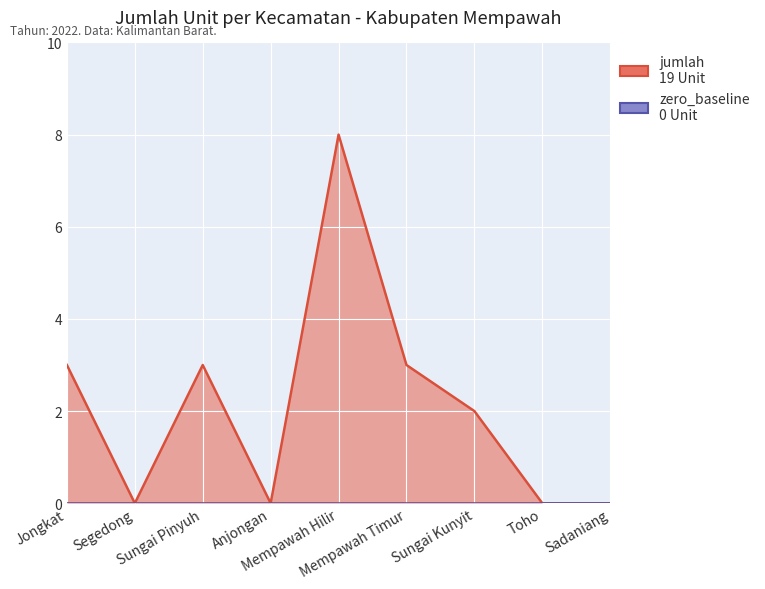

Where is the data nearest to the value 4?

Jongkat